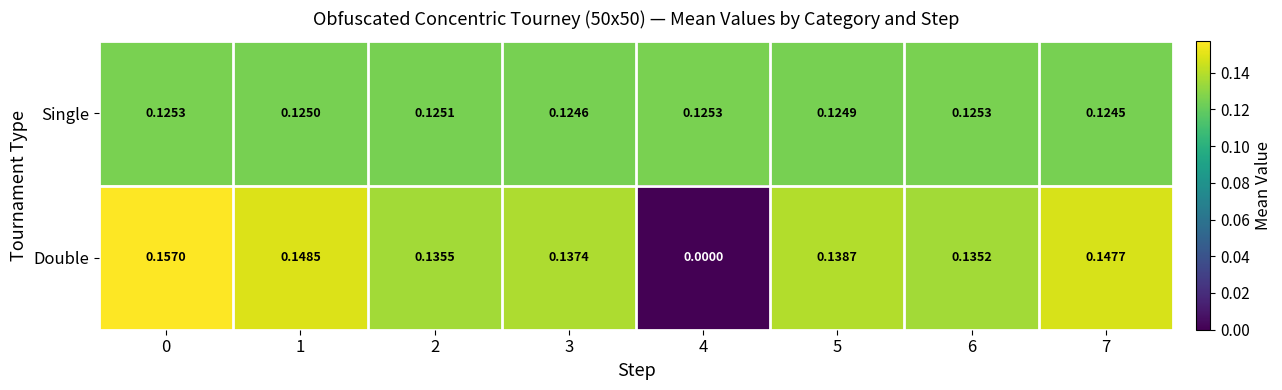

Is the value of Double at 6 greater than the value of Single at 6?

Yes